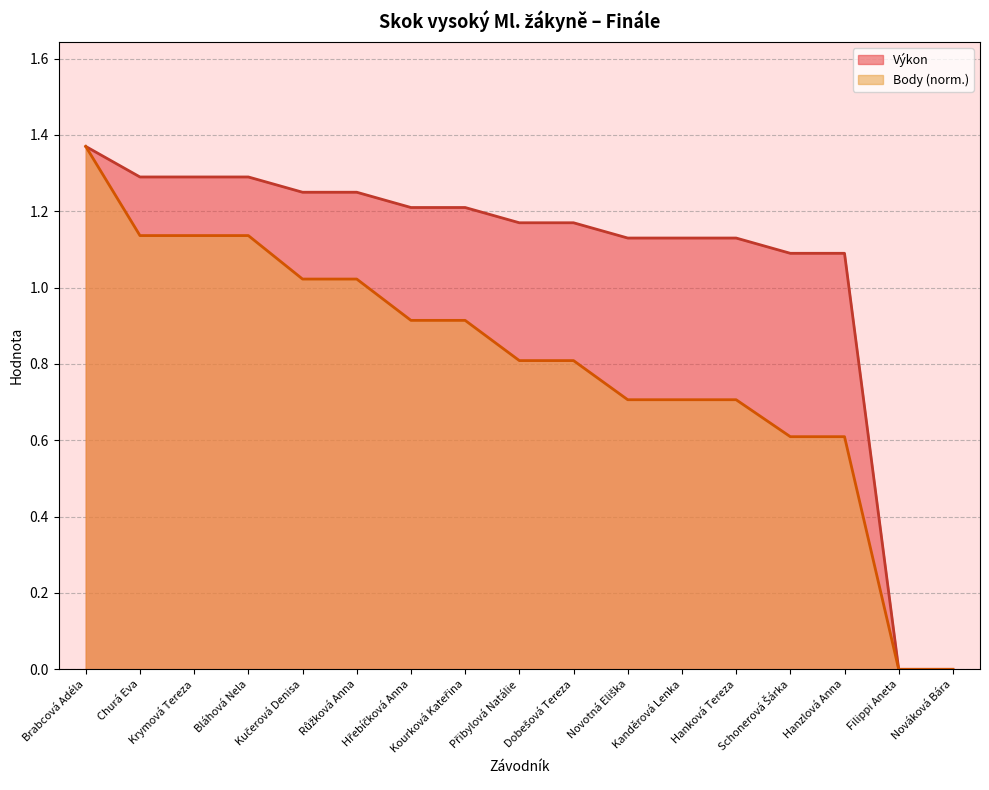

What is the sum of the Body values at Brabcová Adéla and Schonerová Šárka?

2.0